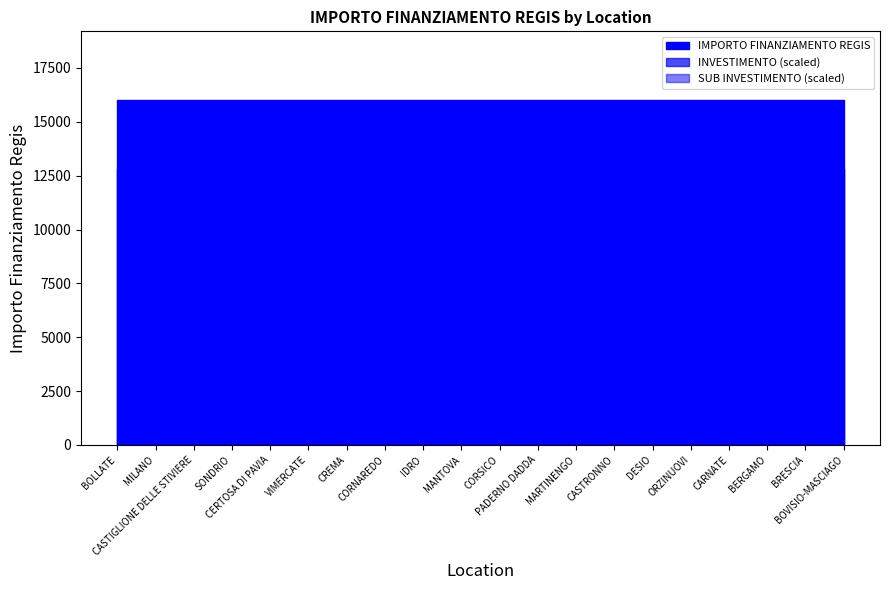

True or false: INVESTIMENTO and IMPORTO FINANZIAMENTO REGIS cross at least once.

False